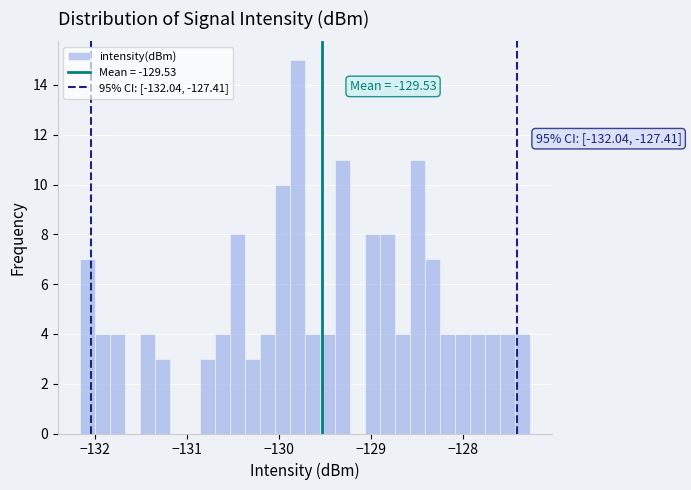

Around what value on the x-axis is the tallest bar? Give the approximate position of its centre, as read against the axis.

-129.8